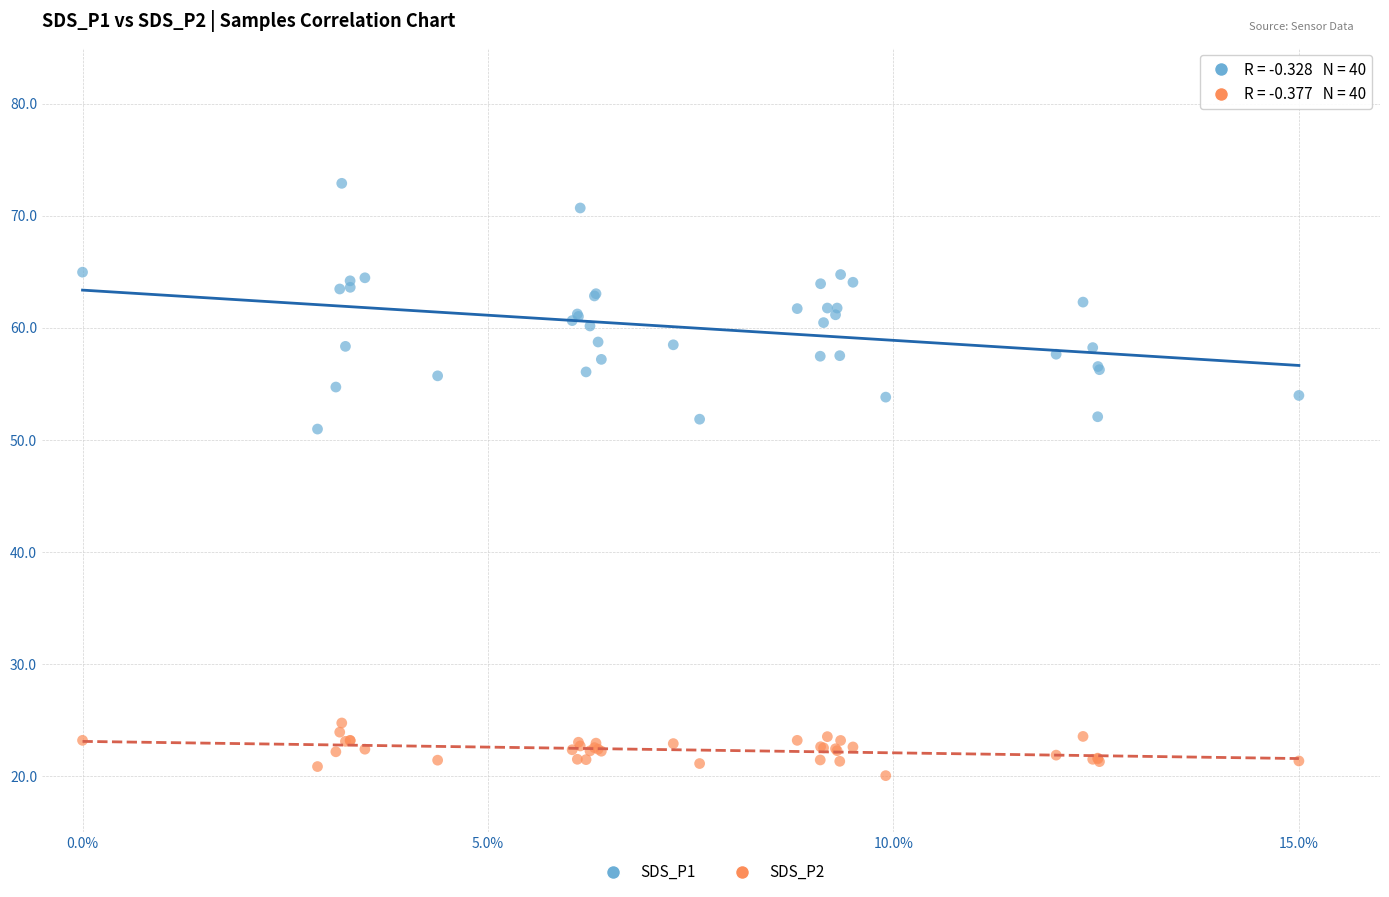

Across all series, what Y value is closest to 46?

51.0